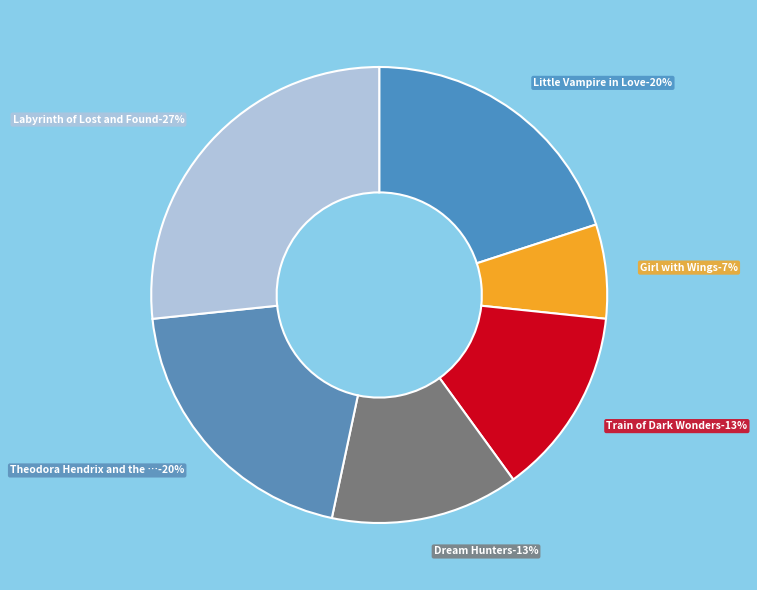

Does any single category account for the majority?

No